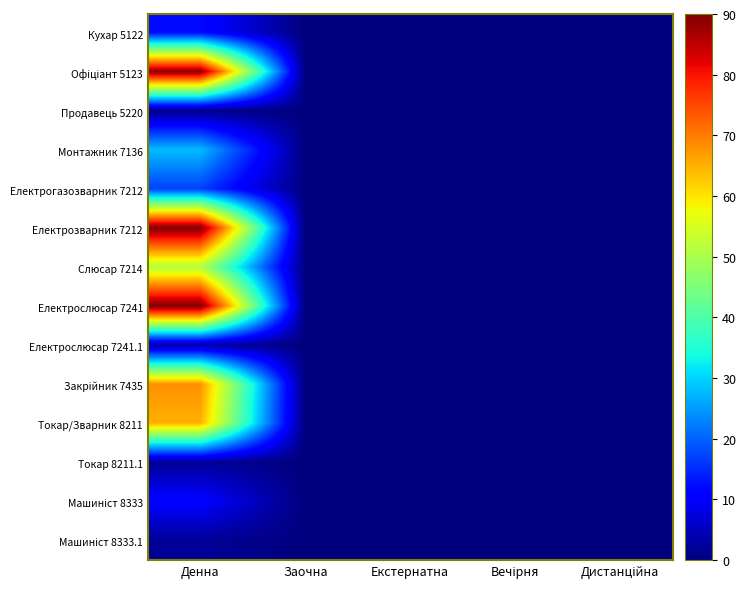

How many categories are shown in the chart?

5